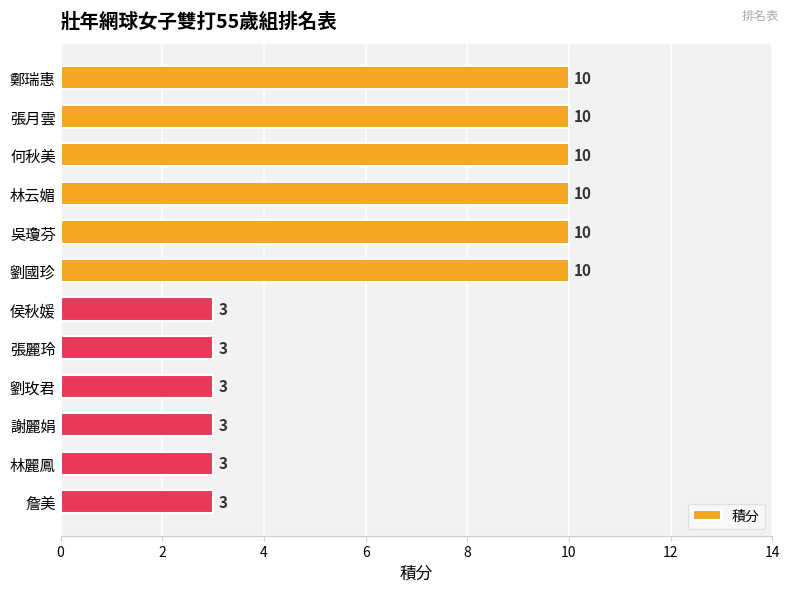

What is the minimum value shown in the chart?

3